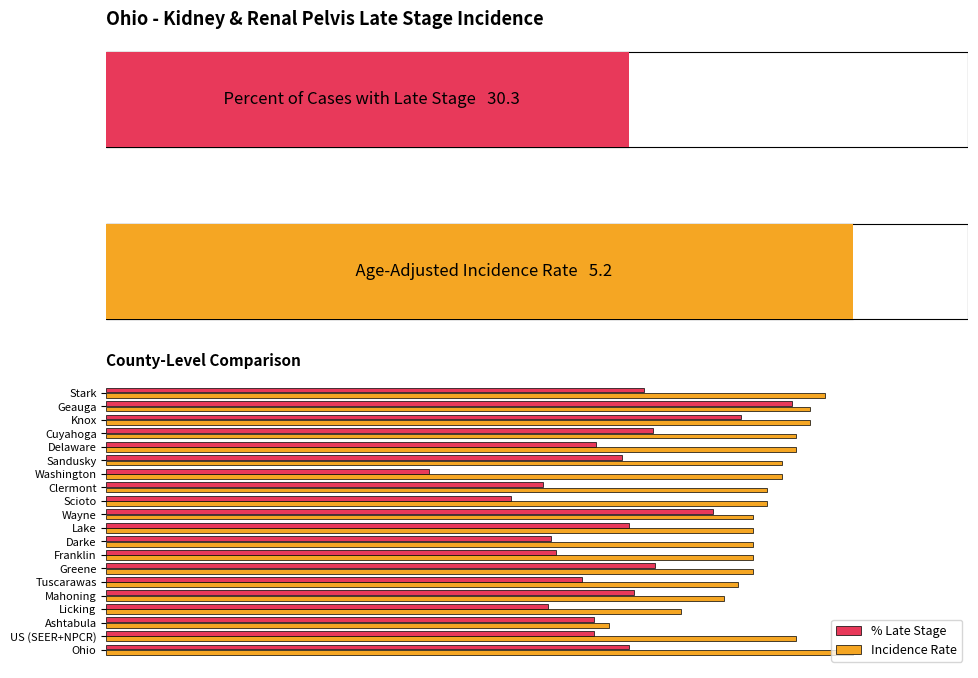

What are all the series names shown in the legend?

% Late Stage, Incidence Rate